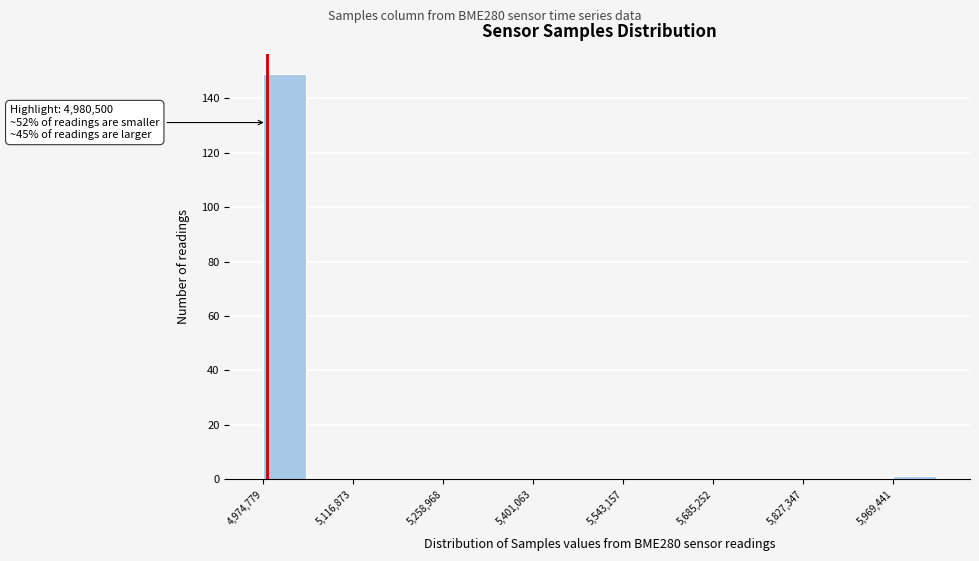

Around what value on the x-axis is the tallest bar? Give the approximate position of its centre, as read against the axis.

5000000